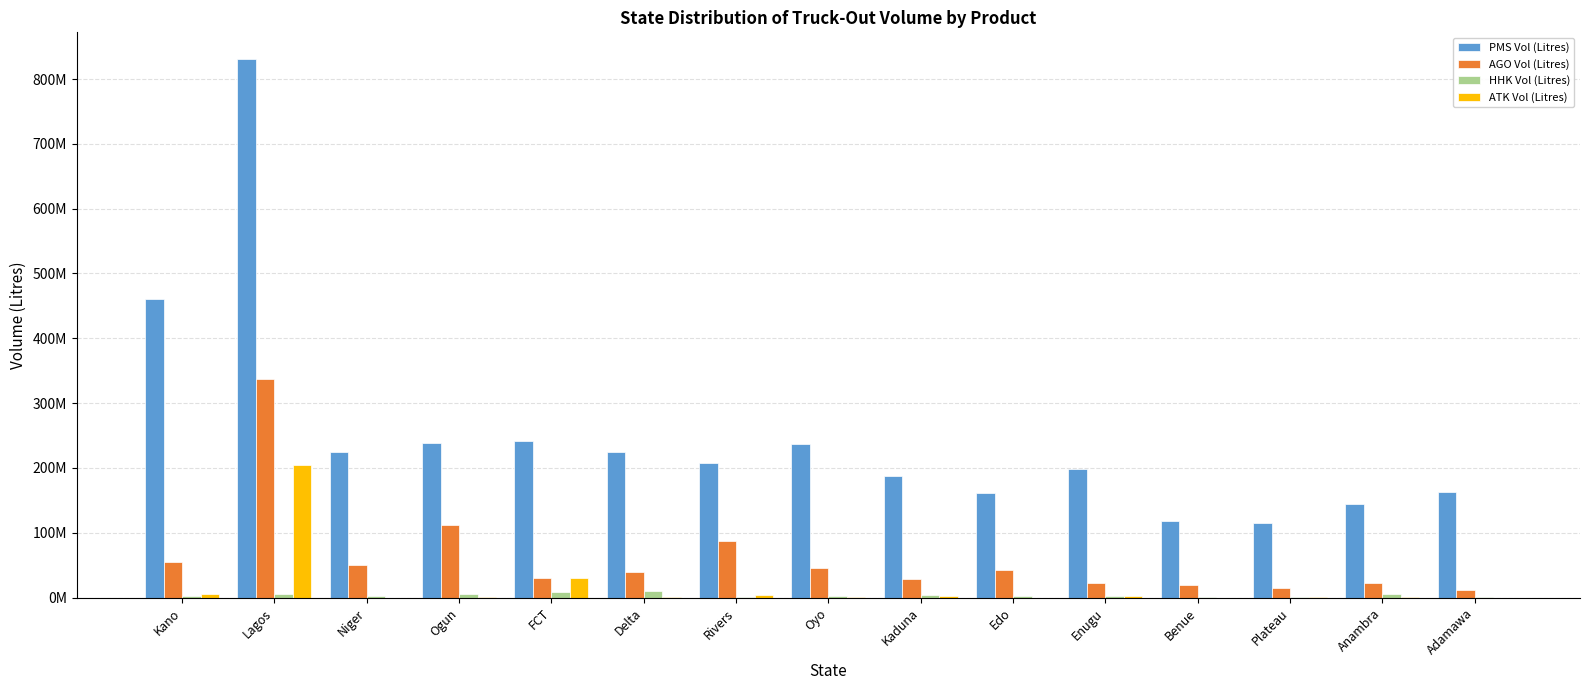

Is it true that AGO Vol (Litres) equals 2709289 at Adamawa?

False